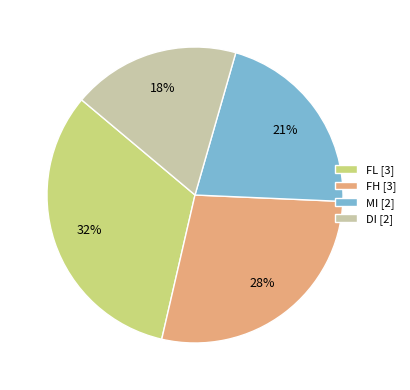

To the nearest percent, what portion does FH [3] represent?

28%